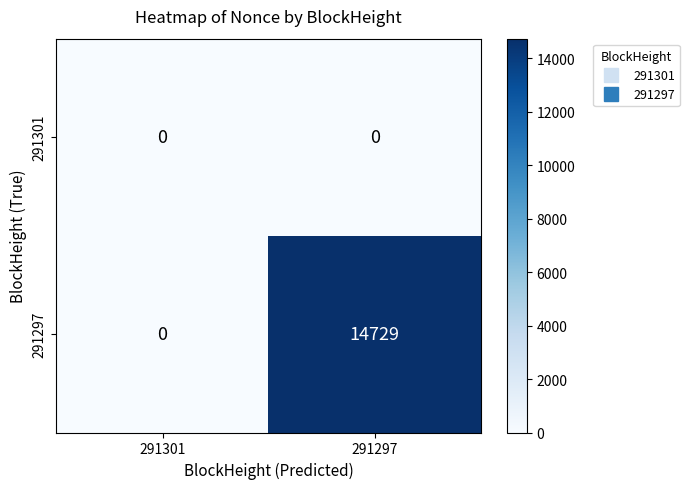

What is the maximum value shown in the chart?

14729